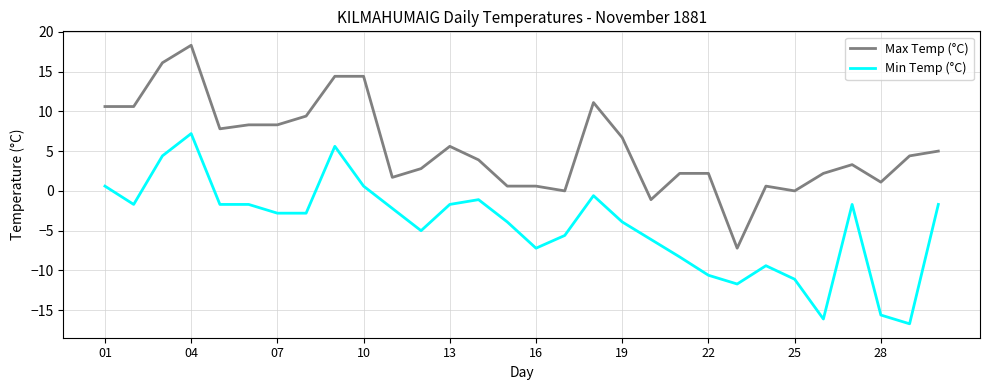

List the series in order of their peak value, highest first.

Max Temp (°C), Min Temp (°C)